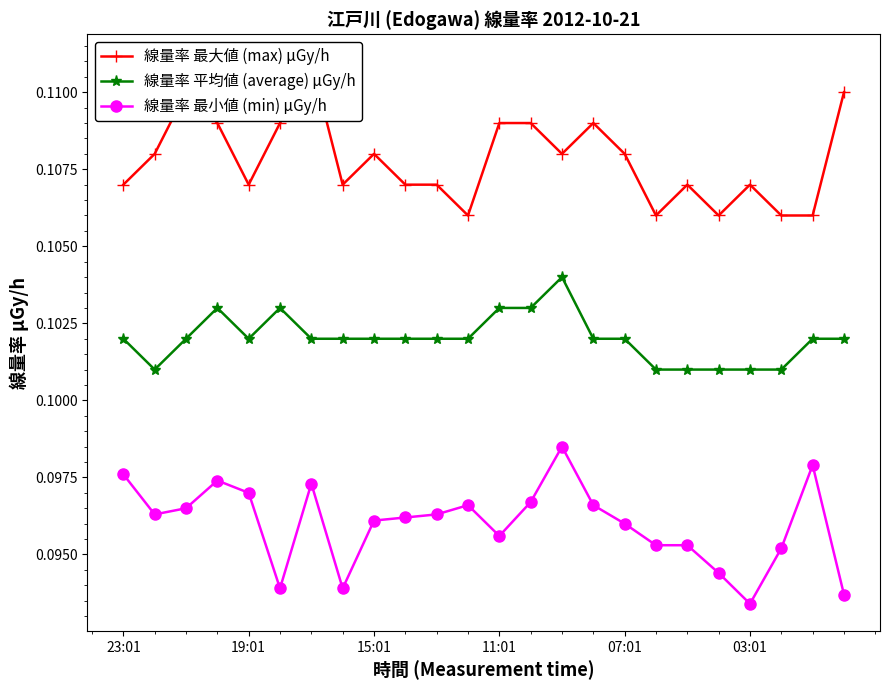

True or false: 線量率 平均値 (average) μGy/h has a value of 0.1 at 19.

True